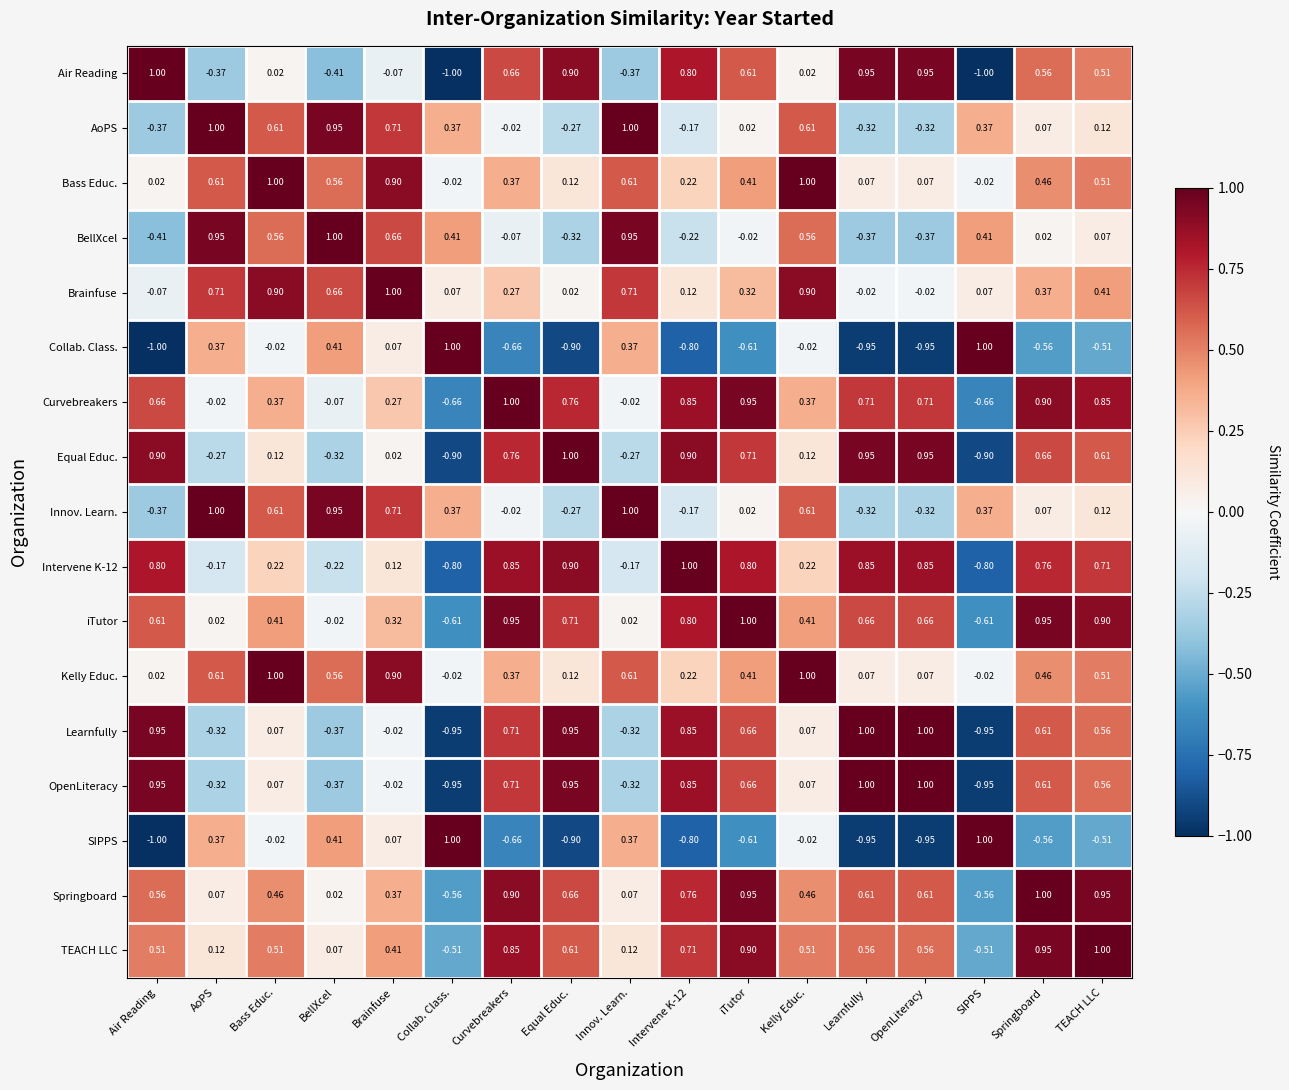

How many negative values does the BellXcel series have?

7